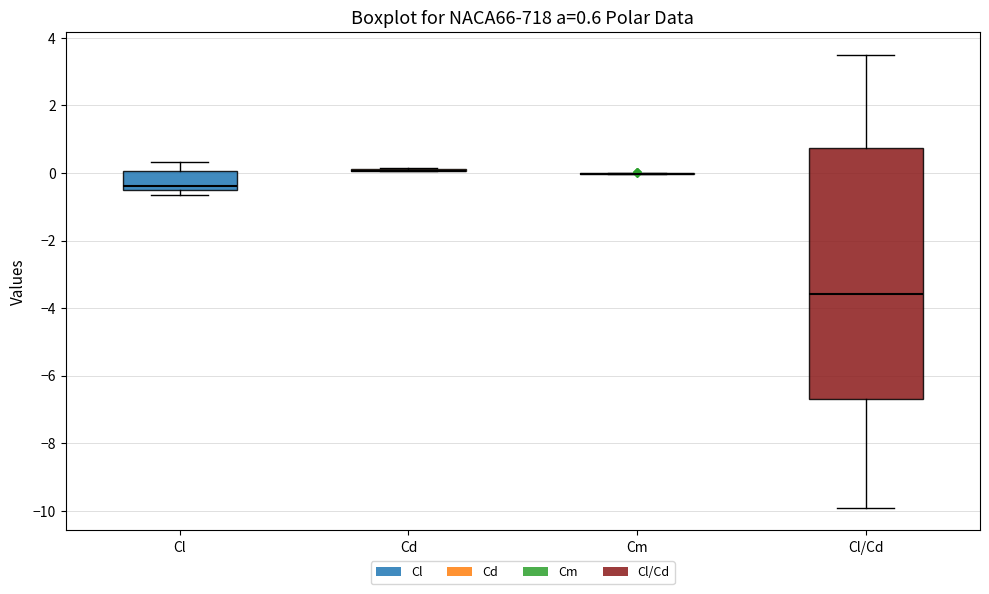

Comparing the boxes themselves (not the whiskers), which one is the tallest?

Cl/Cd